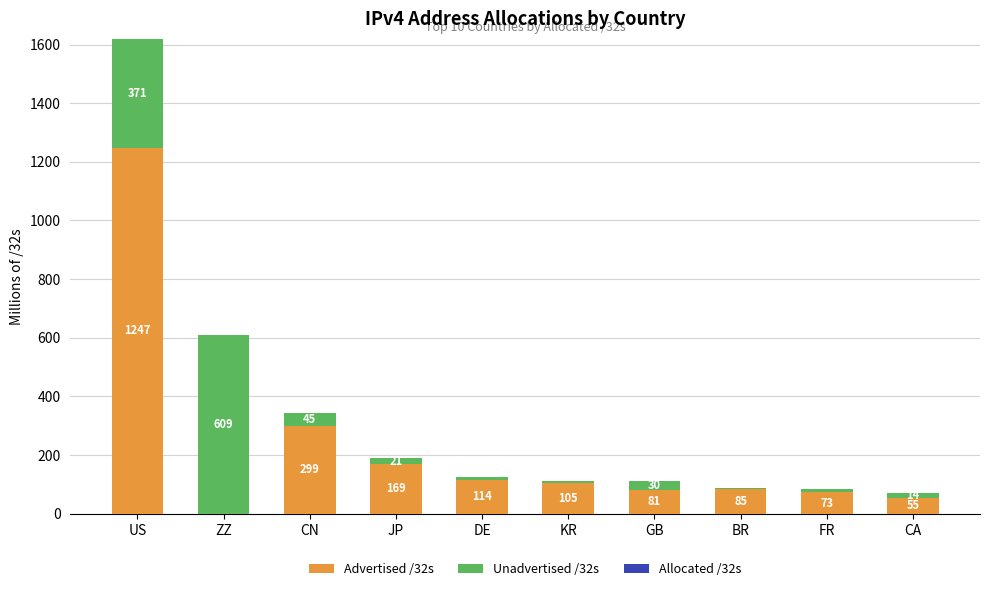

What are all the series names shown in the legend?

Advertised /32s, Unadvertised /32s, Allocated /32s